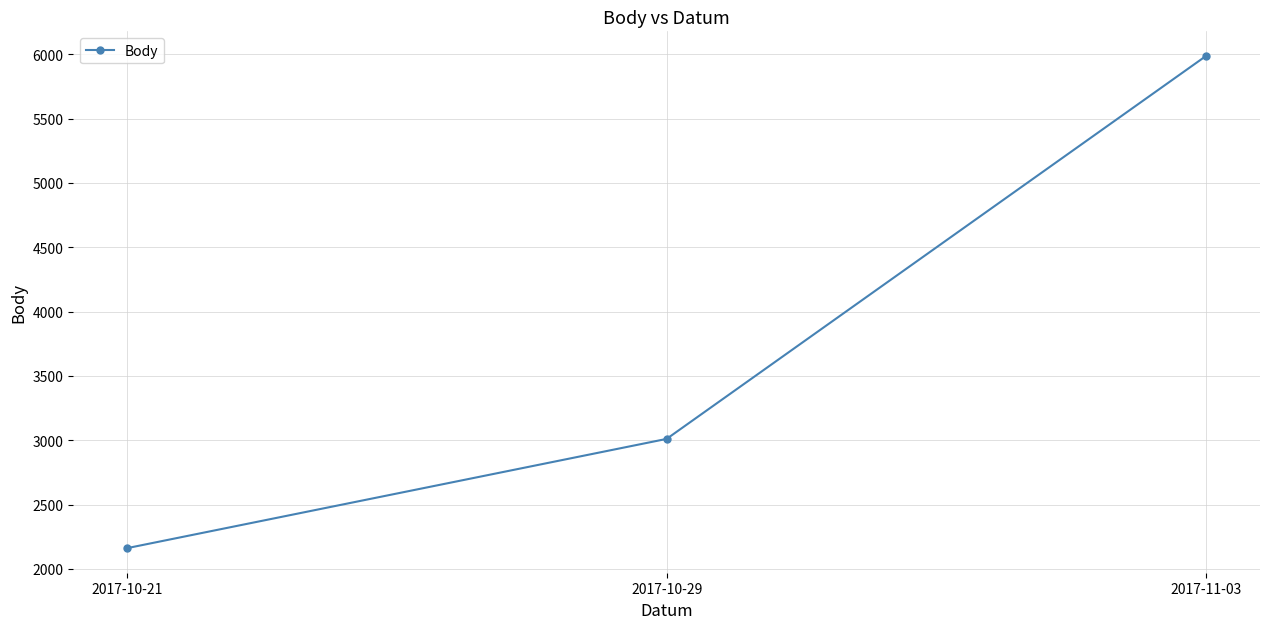

At which category does the chart reach its peak across all series?

2017-11-03